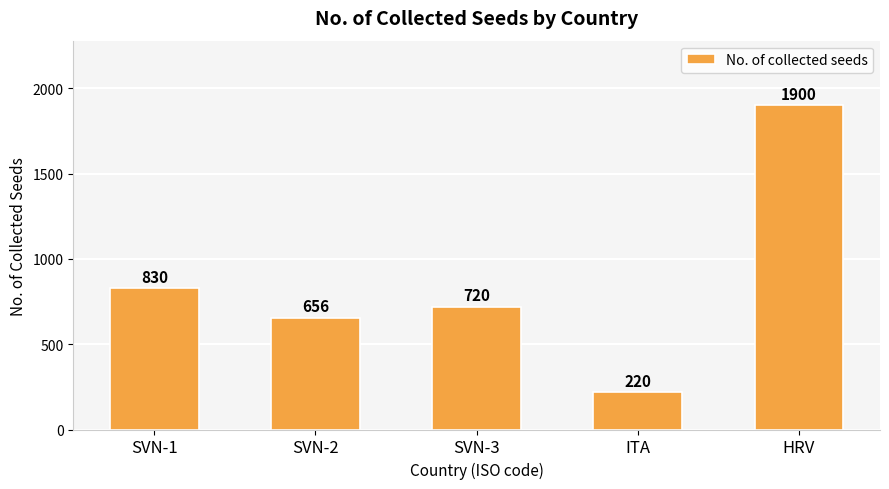

What is the ratio of the value at SVN-2 to the value at ITA?

3.0